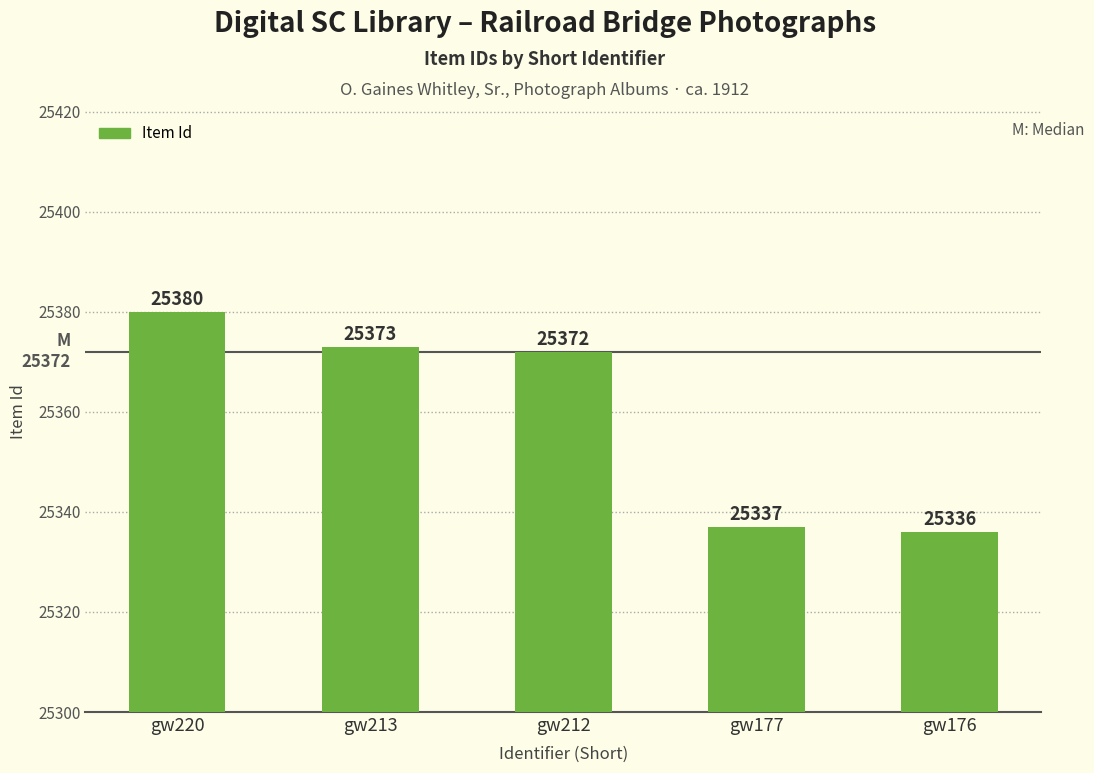

What is the value of the 1st bar from the left?

25380